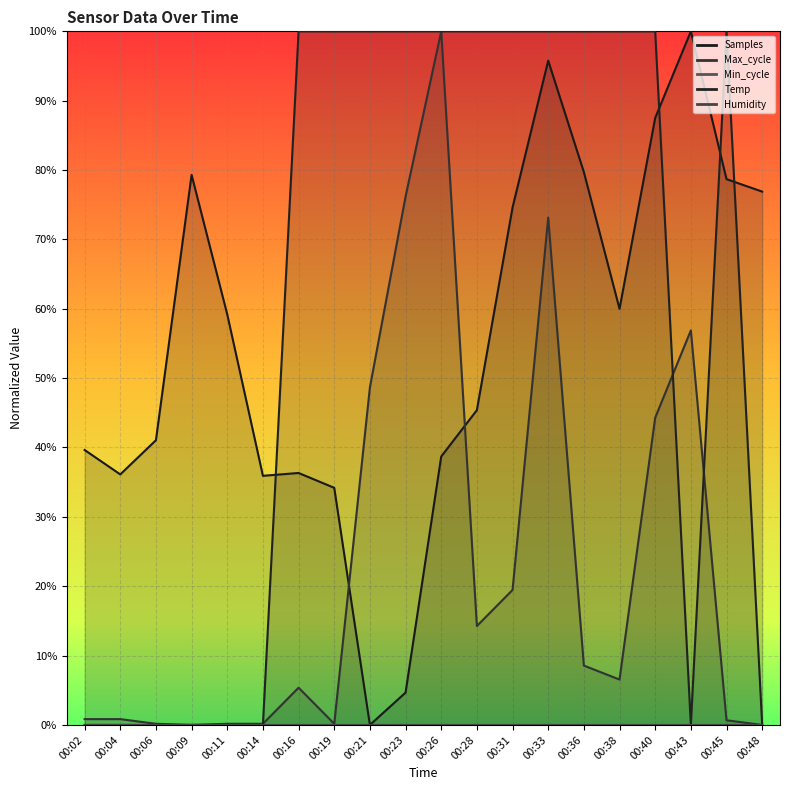

The Temp series shows 1.4 at 00:31. True or false?

False